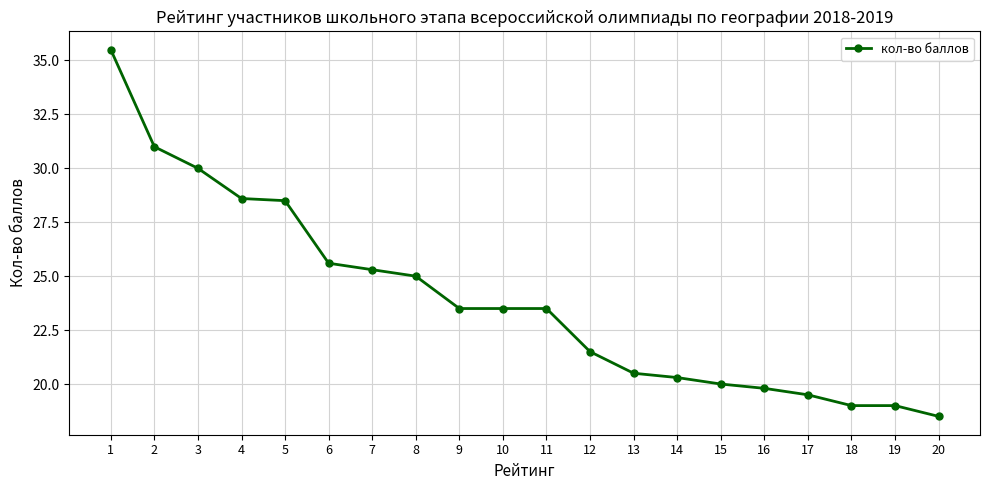

What is the change in value from 8 to 20?

-6.5